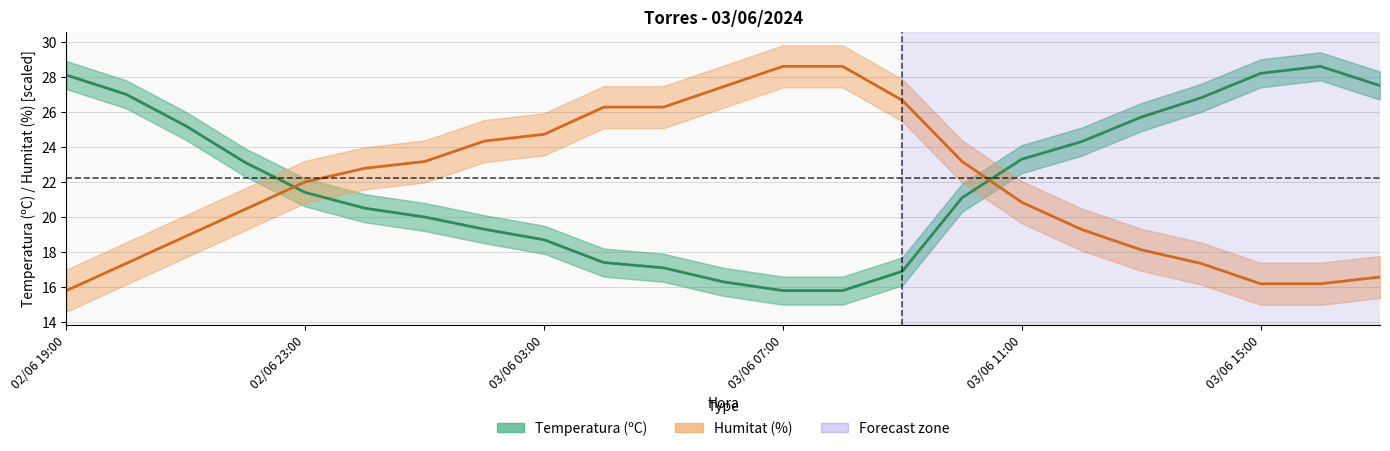

True or false: Temperatura (ºC) and Humitat (%) intersect in this chart.

True